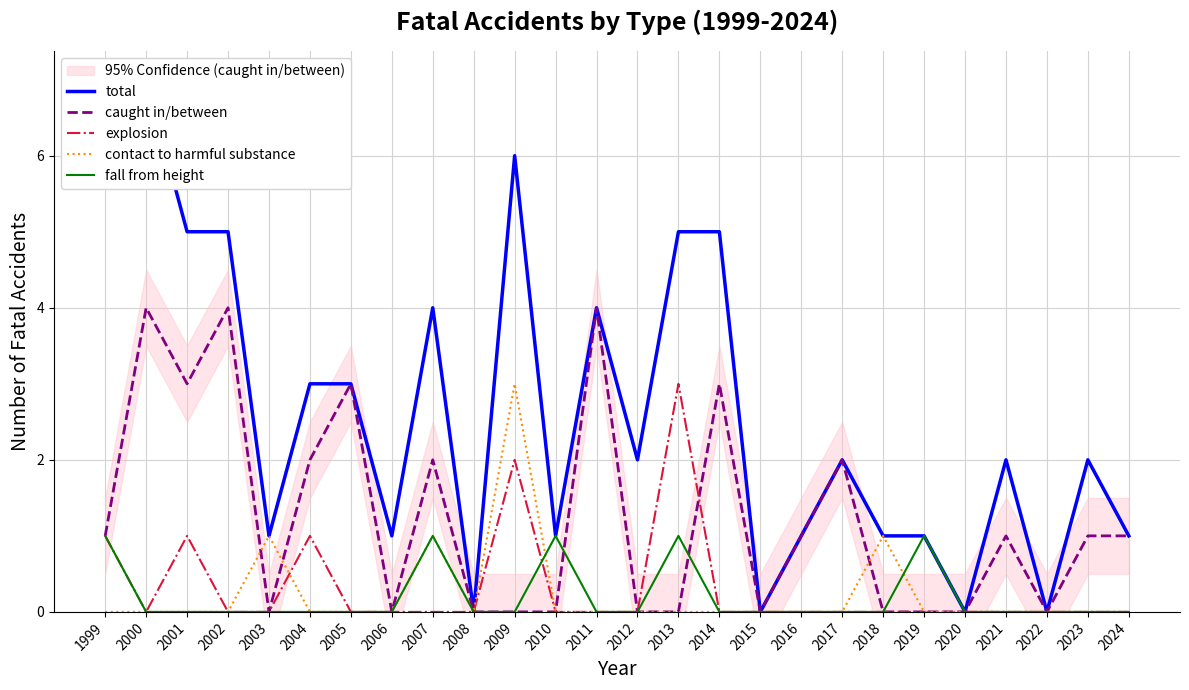

Where do explosion and contact to harmful substance first cross each other?

2003 and 2004